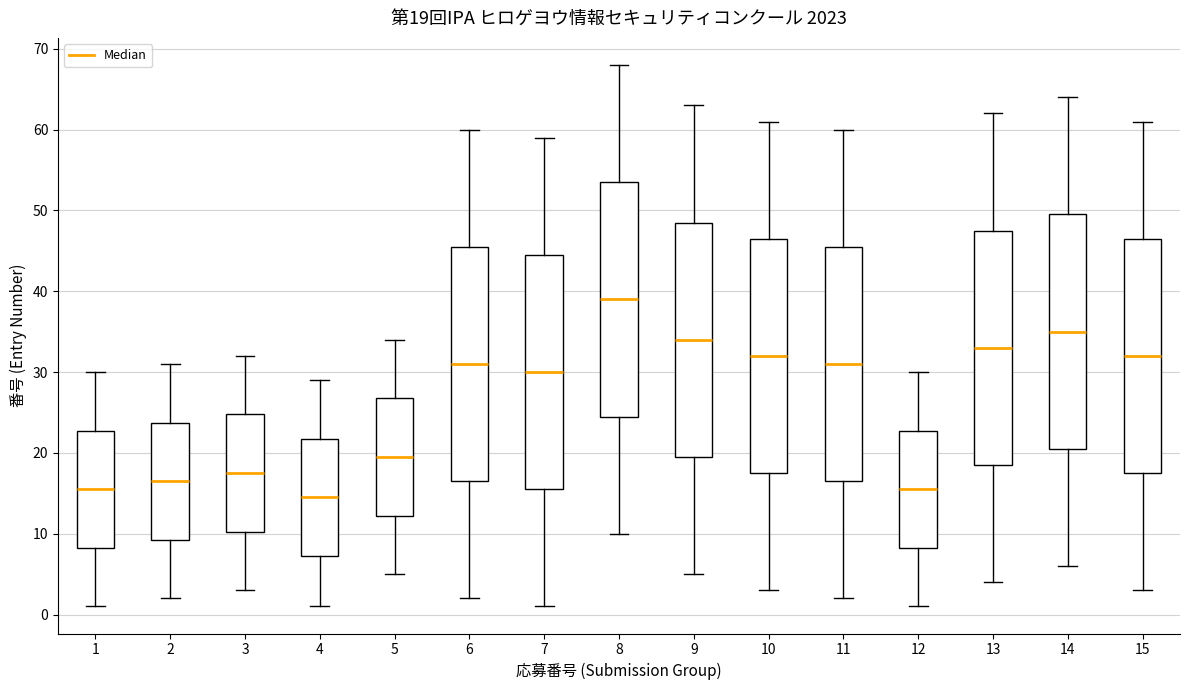

Which box's median line is the highest?

8